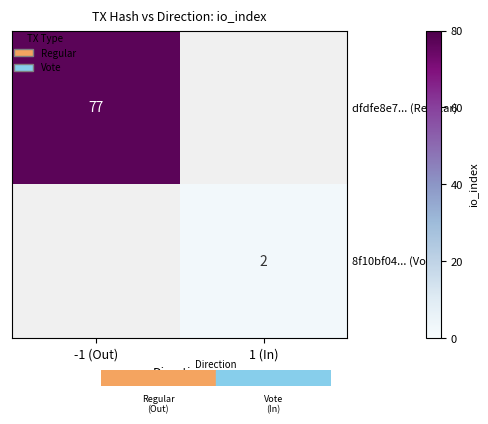

Is the value of dfdfe8e7... (Regular) at -1 (Out) greater than the value of 8f10bf04... (Vote) at 1 (In)?

Yes